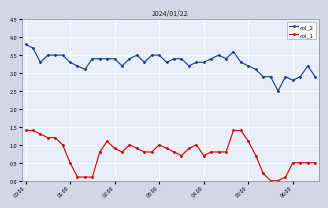

List the series in order of their peak value, lowest first.

col_1, col_2